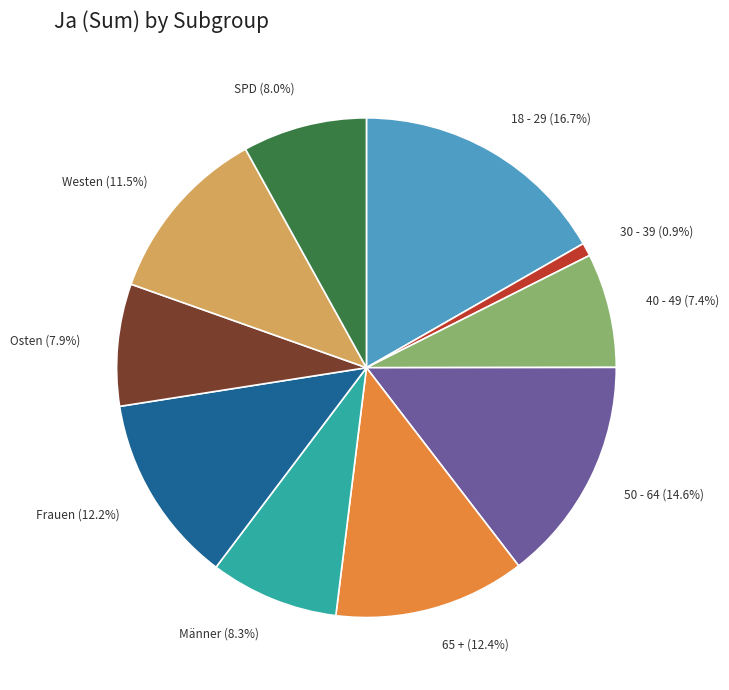

How much of the chart is everything except 40 - 49?

92.6%